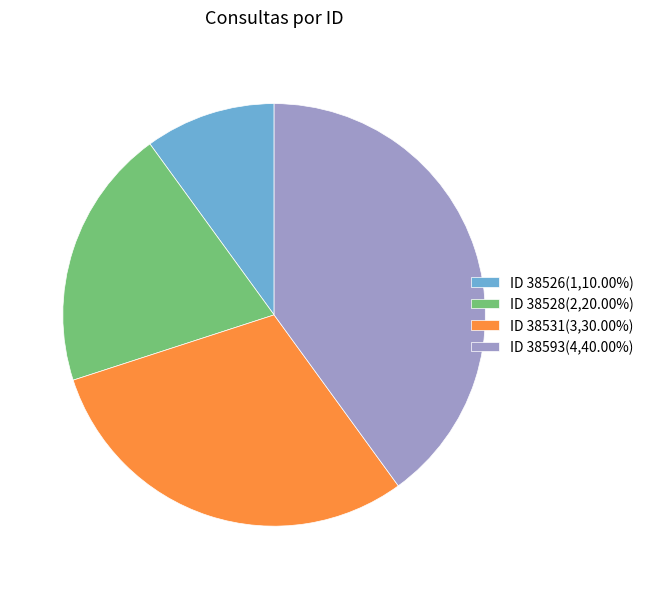

What is the ratio of the value at ID 38528(2,20.00%) to the value at ID 38531(3,30.00%)?

0.7